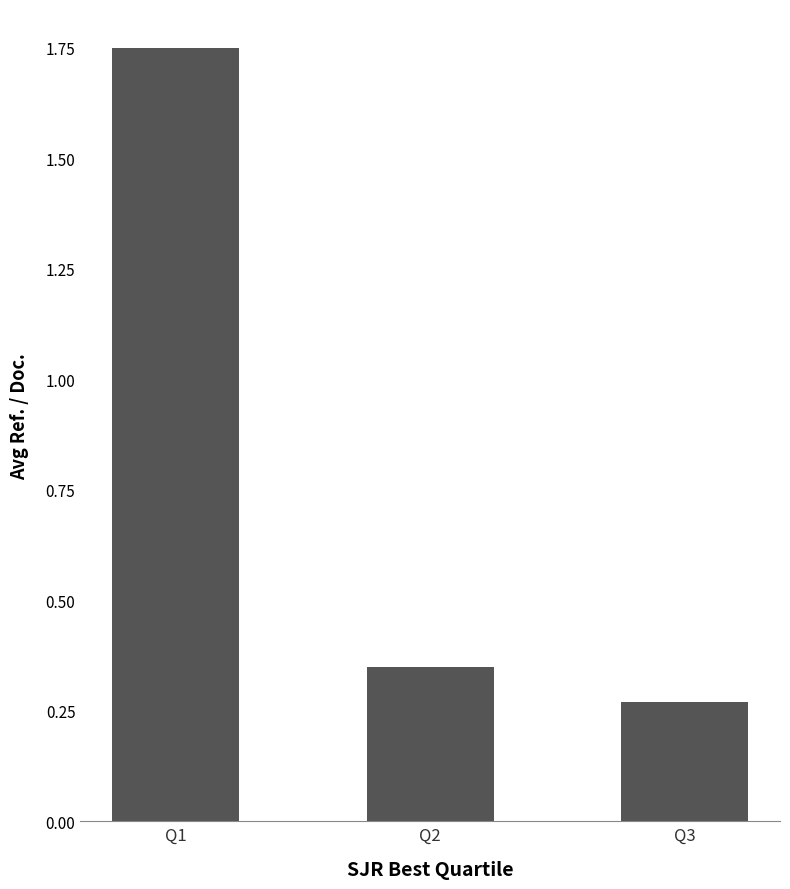

The chart shows a value of 0.4 at Q3. True or false?

False